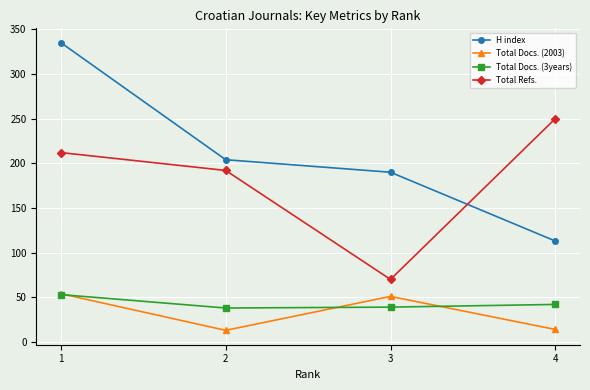

The value of Total Docs. (3years) at 2 is 17. True or false?

False